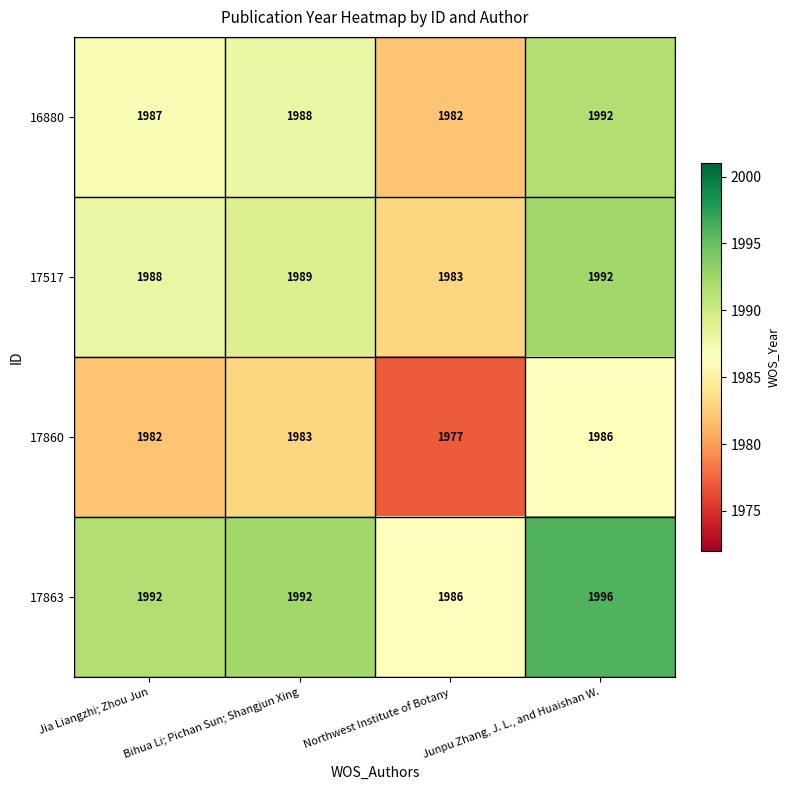

What is the difference between the second highest and minimum values in the 17517 series?

6